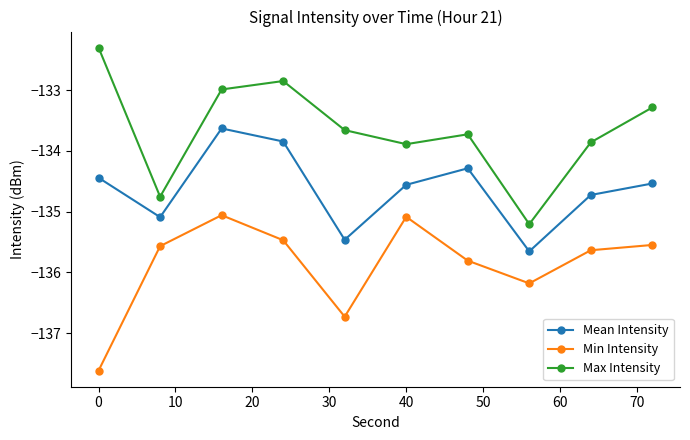

Rank the series by their maximum value, from highest to lowest.

Max Intensity, Mean Intensity, Min Intensity